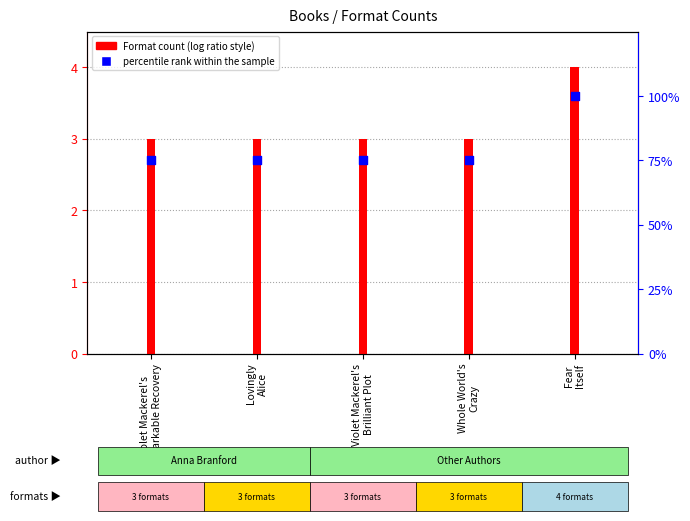

What is the change in value from Violet Mackerel's
Remarkable Recovery to Fear
Itself?

+25